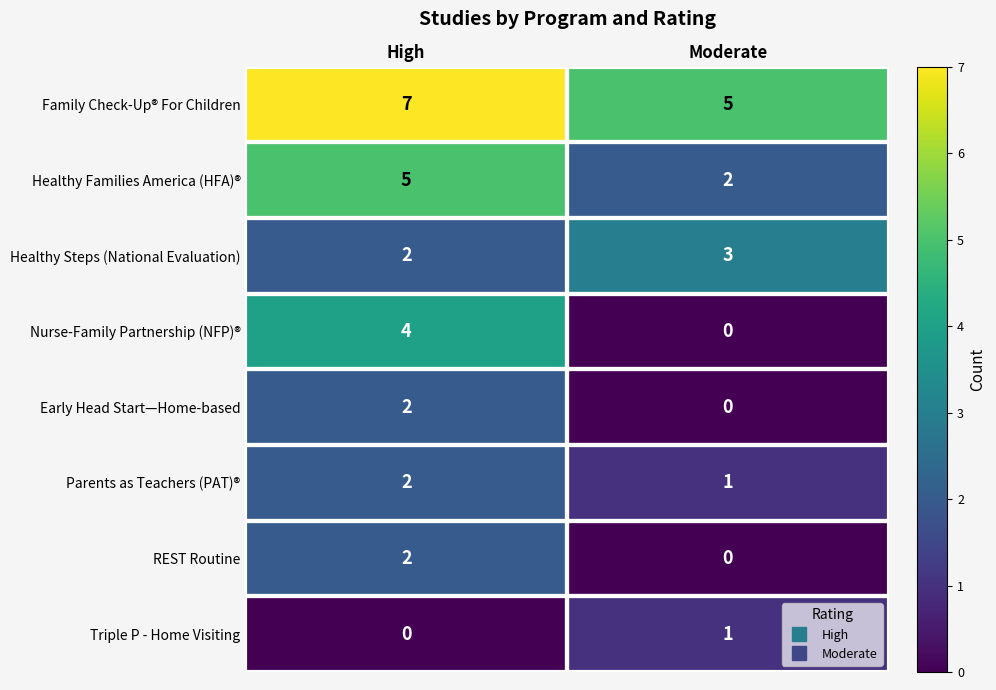

At which category is the sum across all series the highest?

High